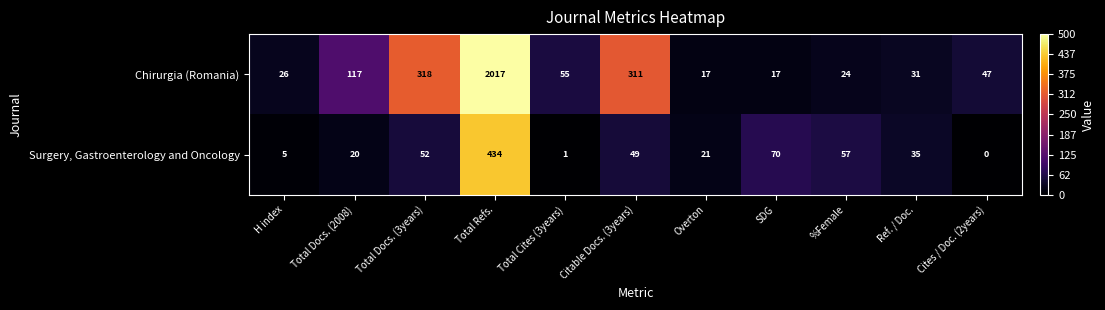

Reading left to right, list all the values displayed in this chart.

Chirurgia (Romania): H index=26	Total Docs. (2008)=117	Total Docs. (3years)=318	Total Refs.=2017	Total Cites (3years)=55	Citable Docs. (3years)=311	Overton=17	SDG=17	%Female=24	Ref. / Doc.=31	Cites / Doc. (2years)=47
Surgery, Gastroenterology and Oncology: H index=5	Total Docs. (2008)=20	Total Docs. (3years)=52	Total Refs.=434	Total Cites (3years)=1	Citable Docs. (3years)=49	Overton=21	SDG=70	%Female=57	Ref. / Doc.=35	Cites / Doc. (2years)=0